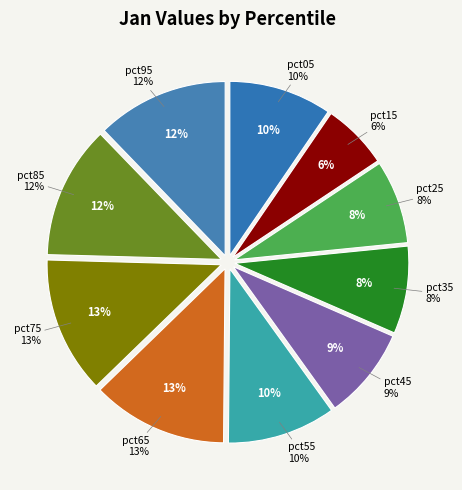

To the nearest percent, what portion does pct45 represent?

9%